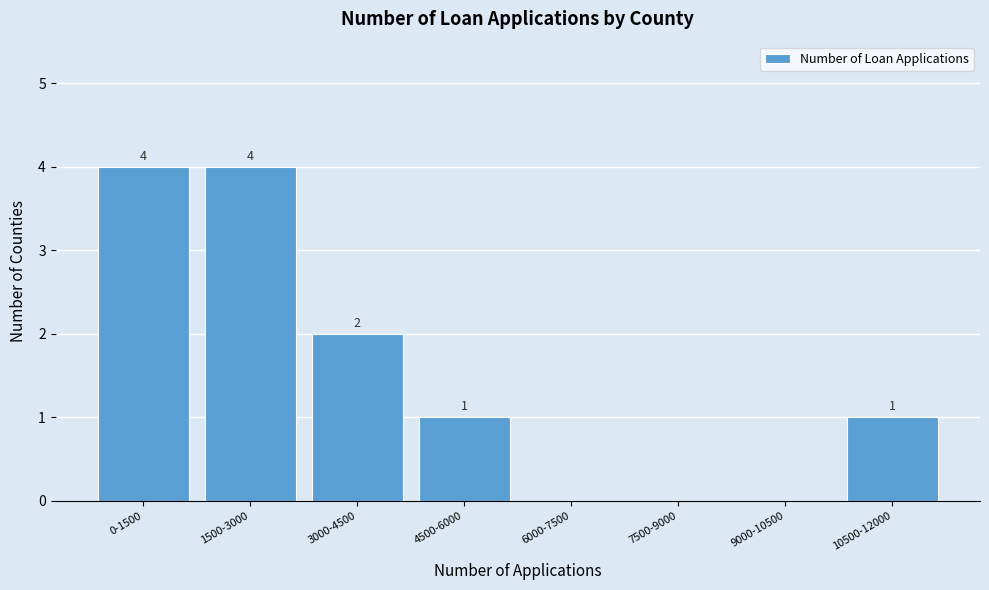

Reading left to right, what are all the values shown in this chart?

0-1500=4	1500-3000=4	3000-4500=2	4500-6000=1	6000-7500=0	7500-9000=0	9000-10500=0	10500-12000=1